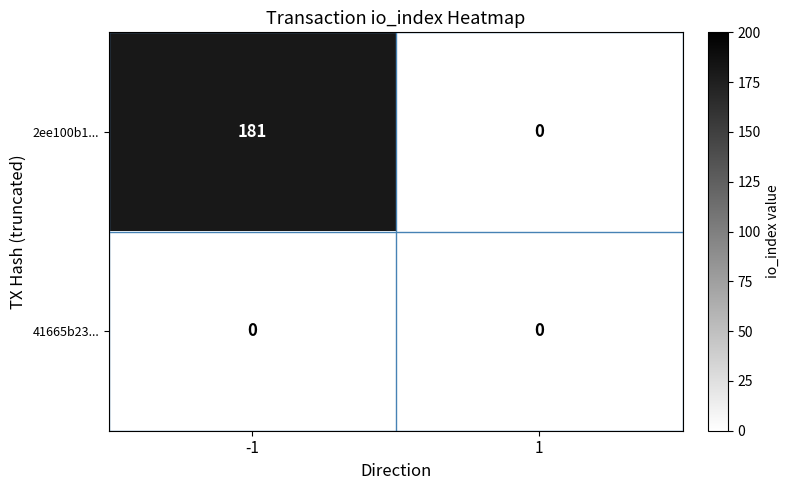

At which category does the chart reach its peak across all series?

-1